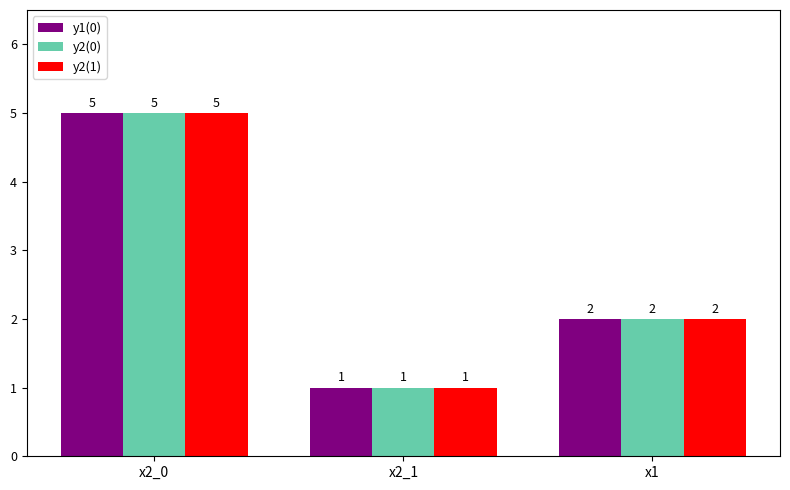

What are all the series names shown in the legend?

y1(0), y2(0), y2(1)